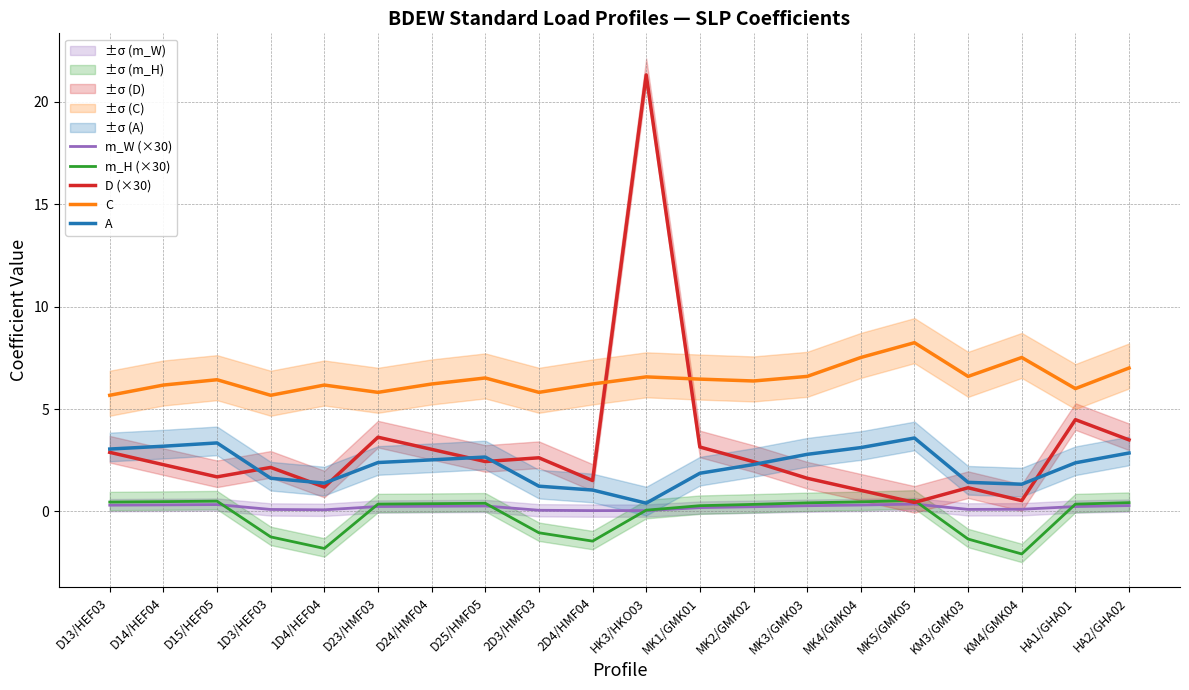

What is the value of the C point at the 19th from the left?

6.0